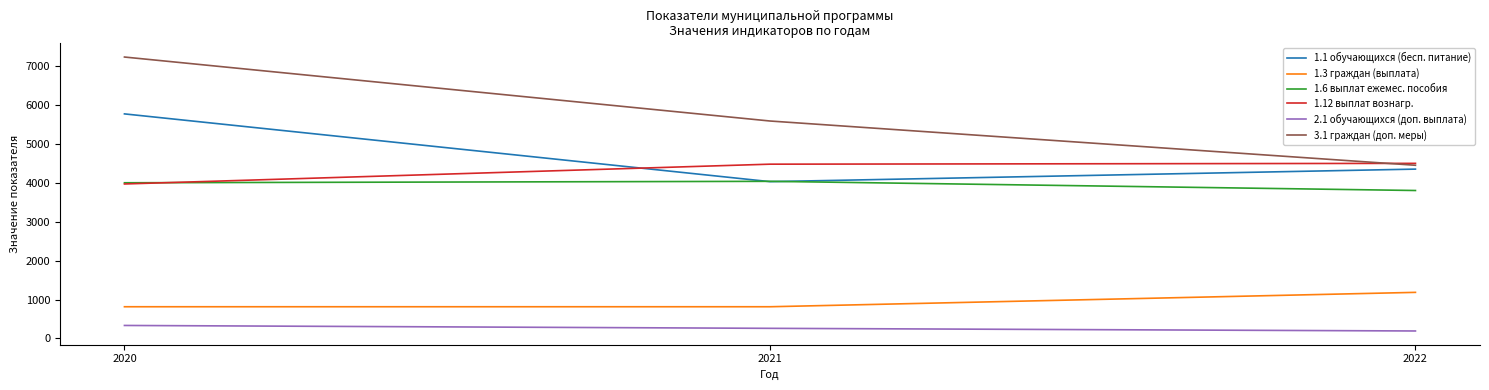

Which series changed the most between 2020 and 2021?

1.1 обучающихся (бесп. питание)